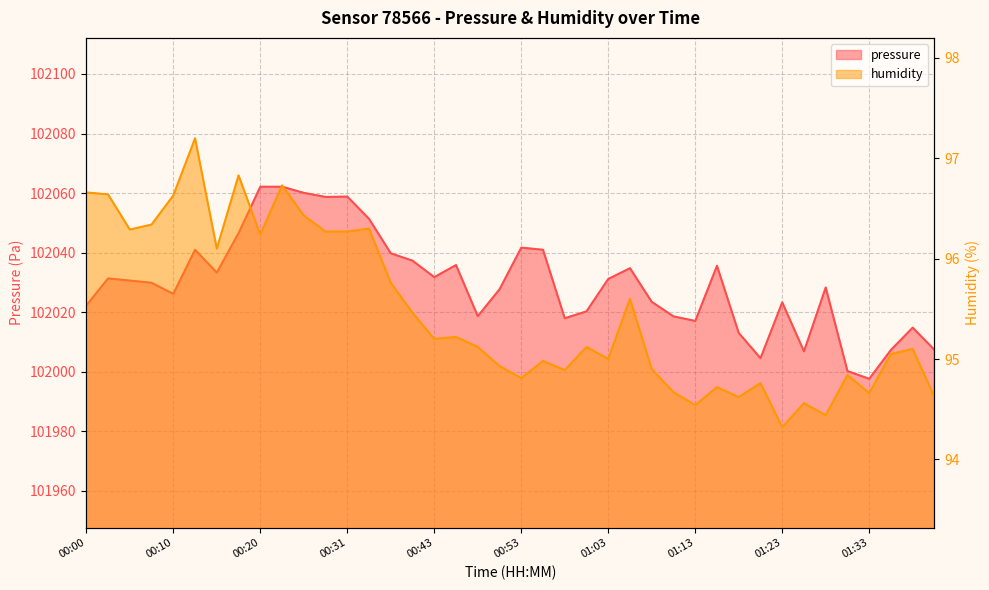

At which label is humidity closest to 95?

01:03